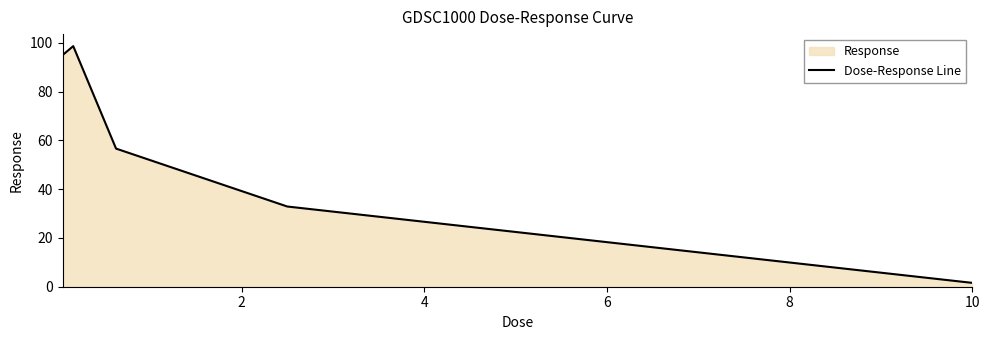

True or false: the data has more than 1 interior local peaks.

False